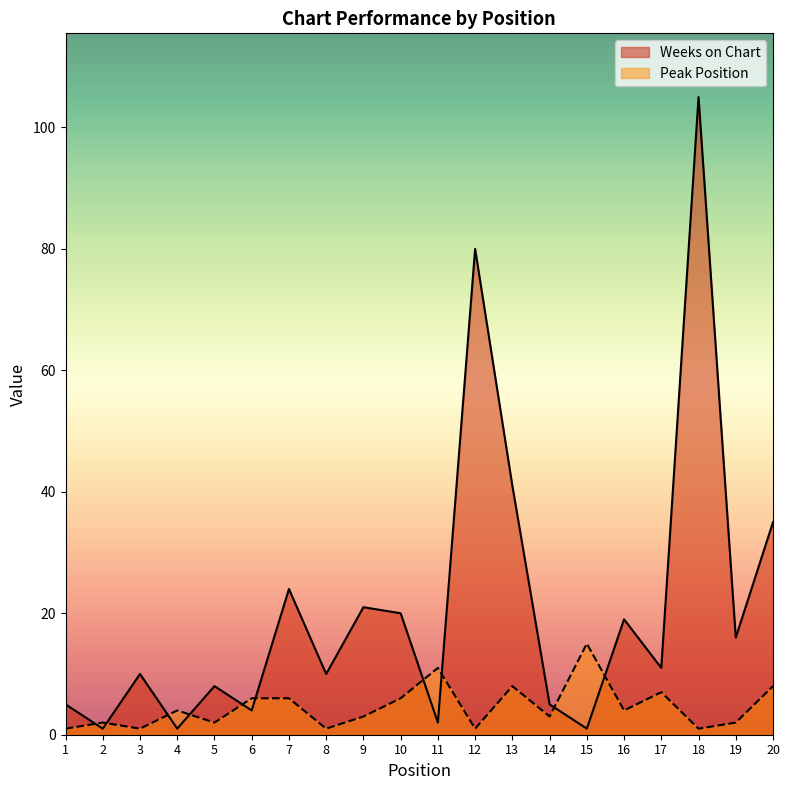

True or false: Weeks on Chart has a value of 16 at 19.

True